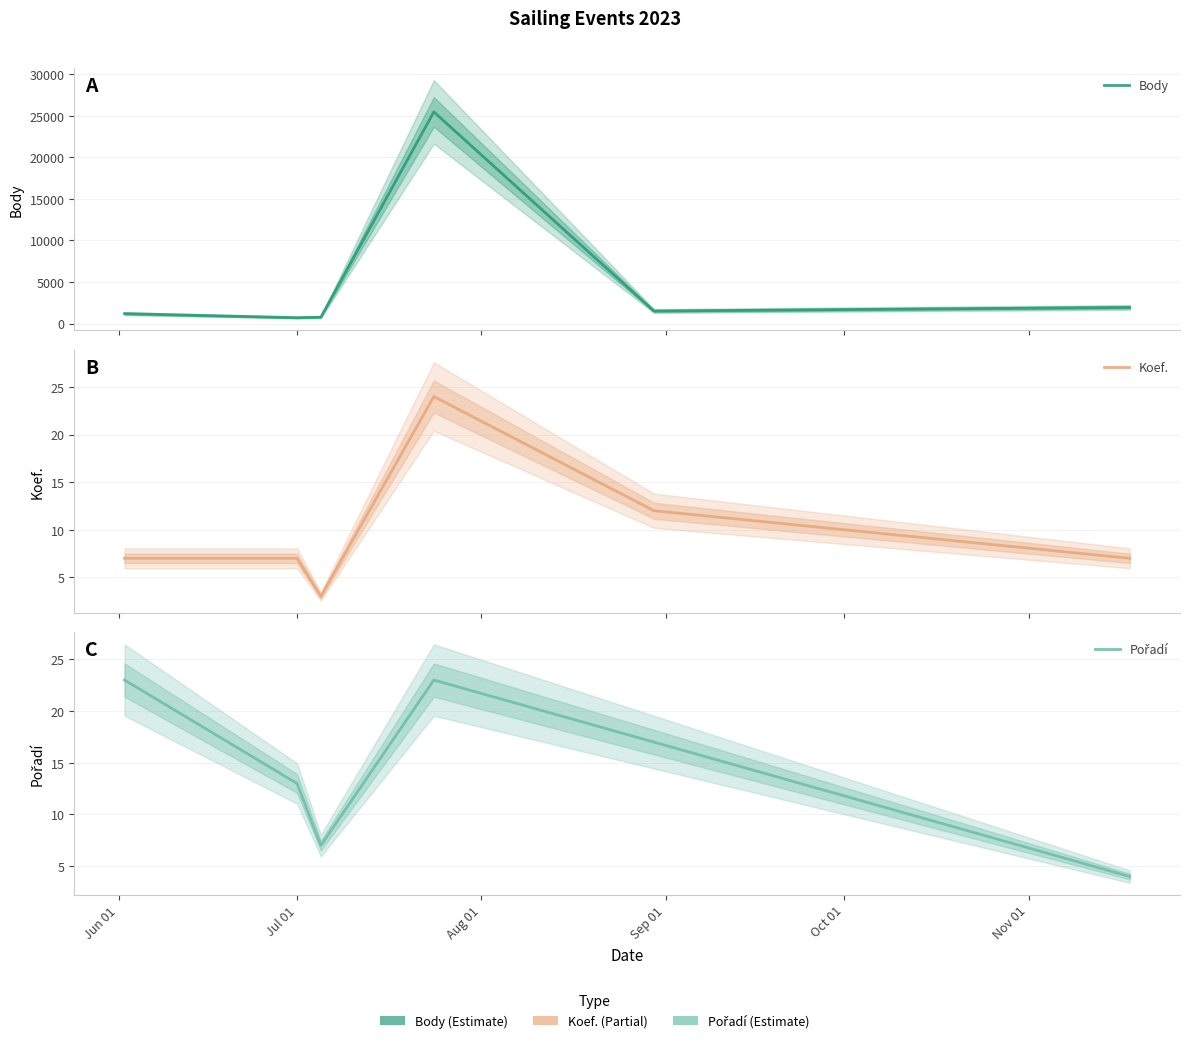

How many distinct data groups are displayed?

3